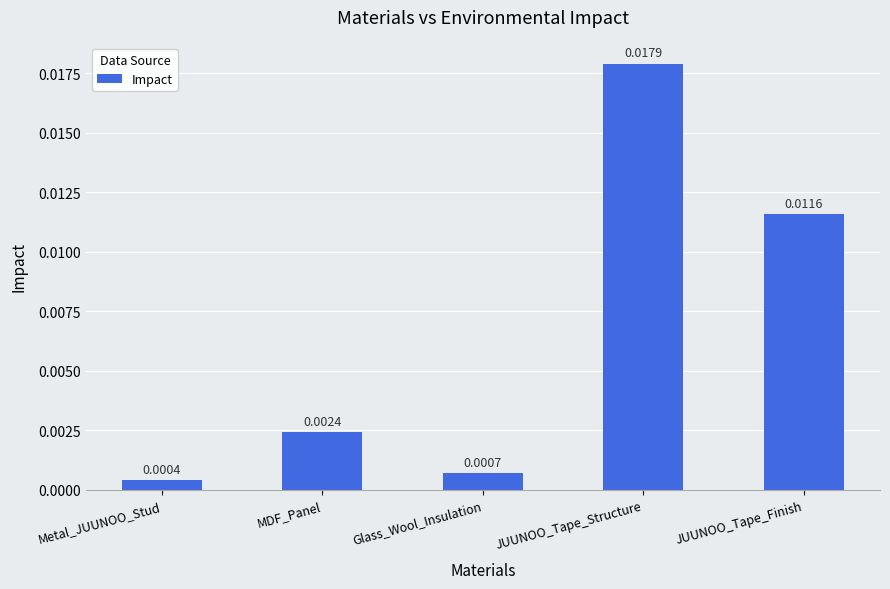

What is the label of the 4th bar from the right?

MDF_Panel